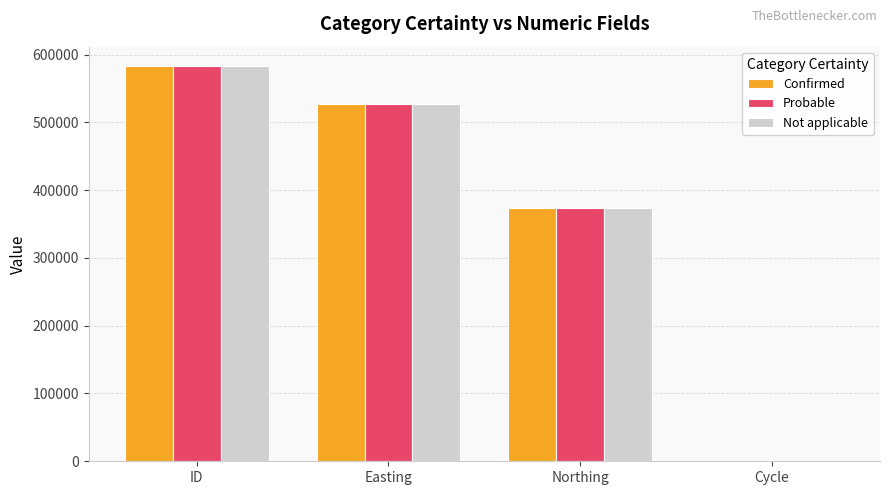

How many groups of bars are there?

4